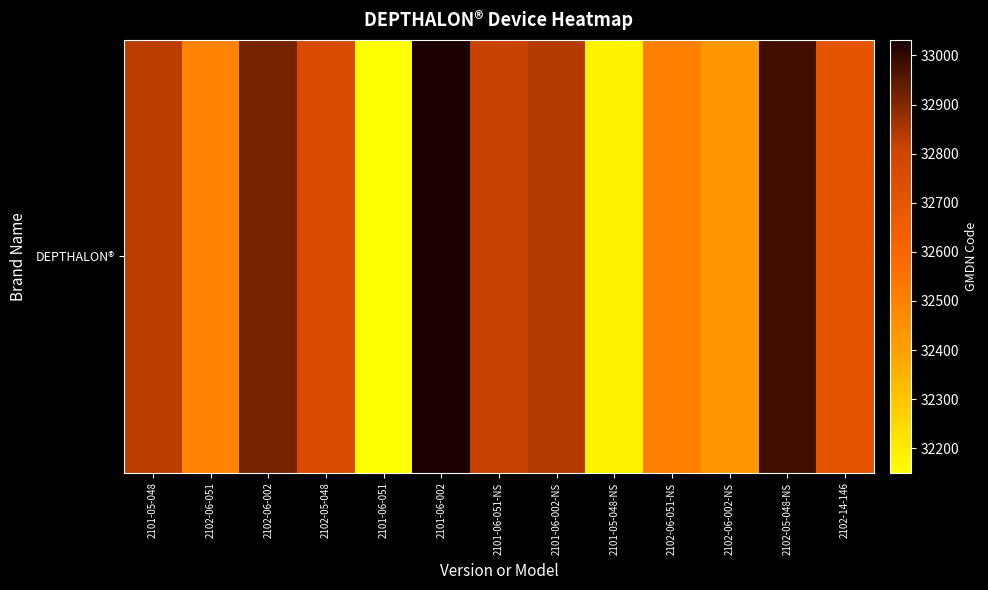

What is the difference between the maximum and minimum values?

881.4